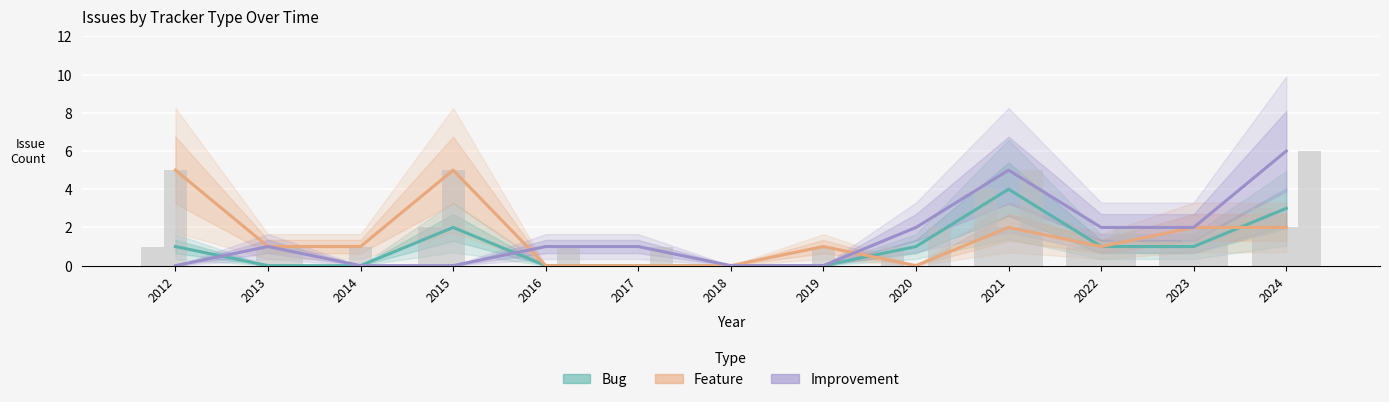

How many positive values does the Bug series have?

7